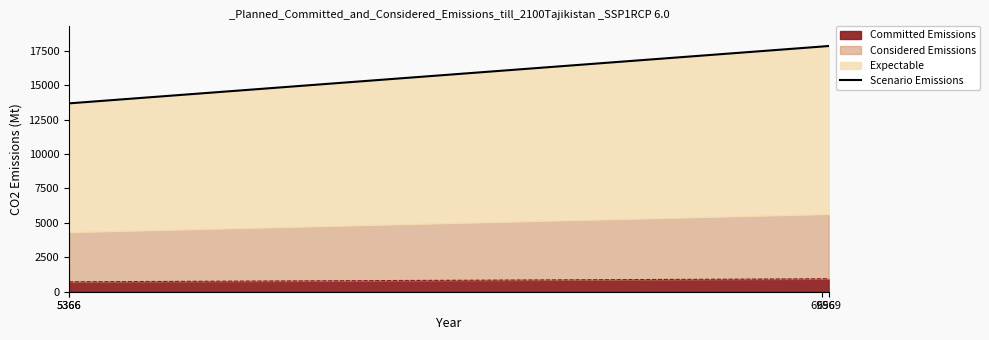

What is the sum of the values at 5366 and 5366?

27362.8